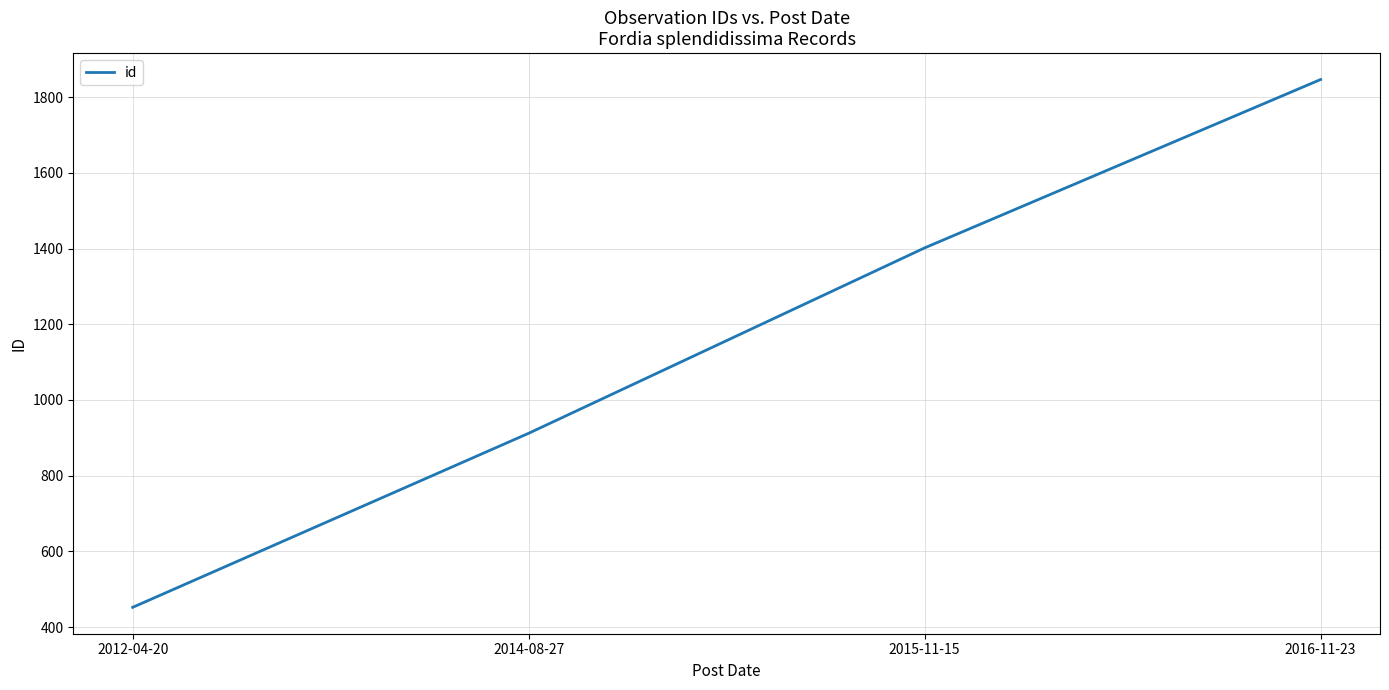

What is the smallest value displayed?

452